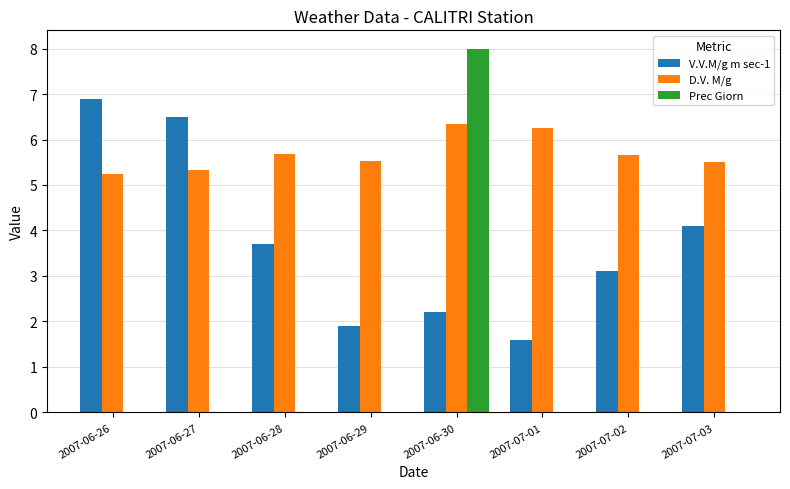

What is the sum of the V.V.M/g m sec-1 values at 2007-06-26 and 2007-07-02?

10.0